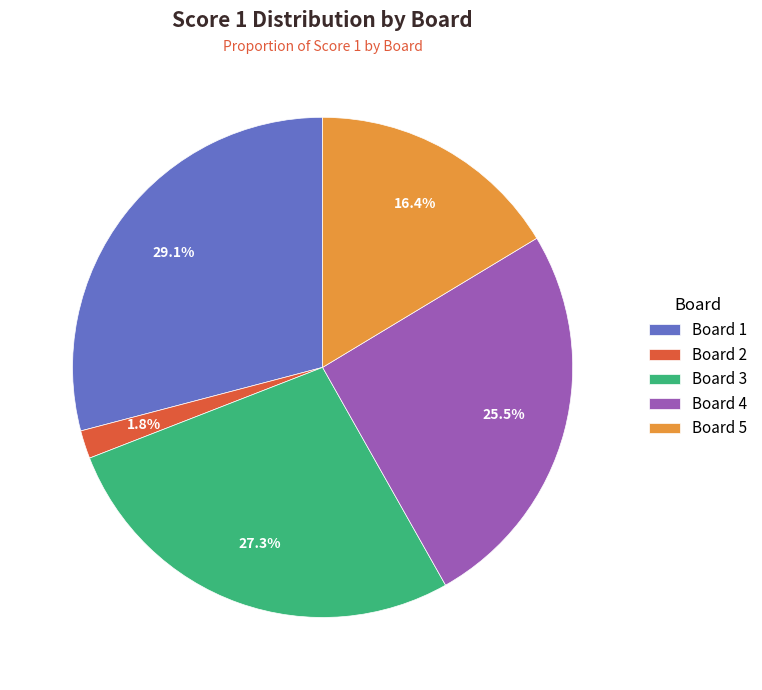

Which category has the smallest portion of the pie?

Board 2